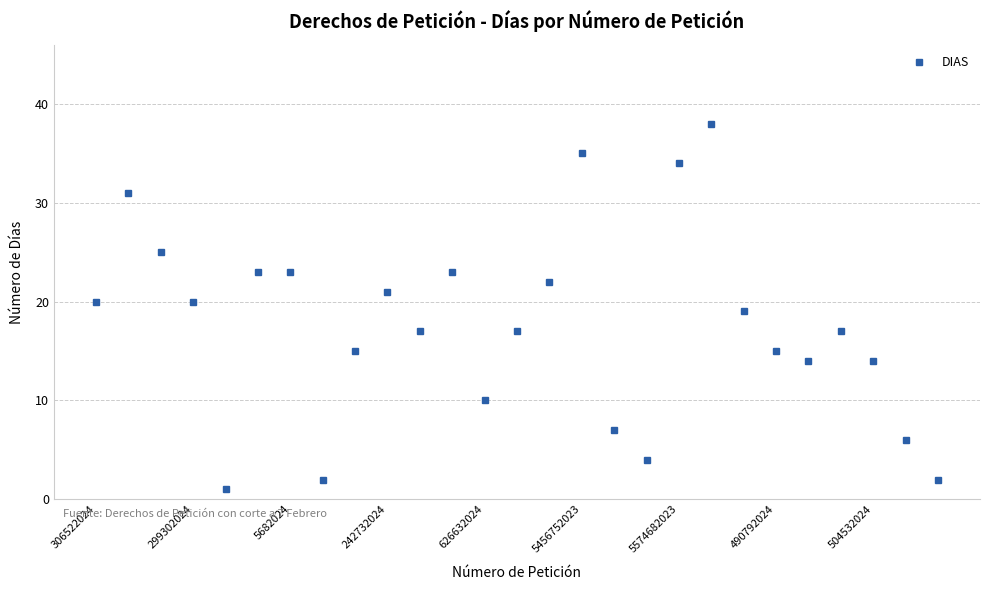

How many interior local valleys (lower than both neighbors) does the data have?

6